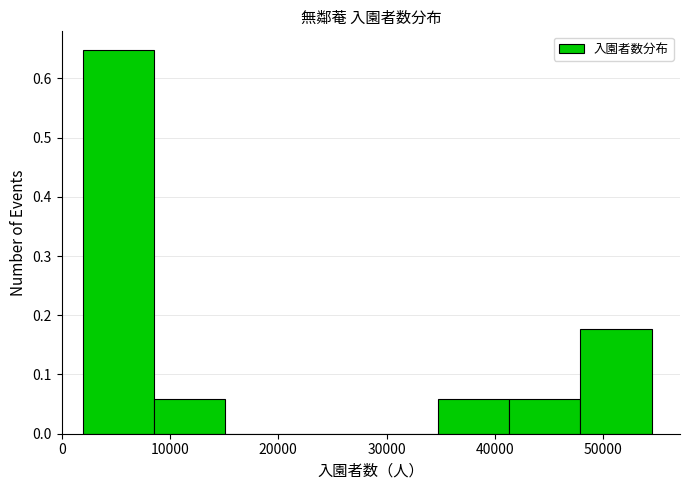

How tall is the bar that spans 41000 to 48000 on the x-axis? Neither the bar edges nor the heights are printed on the chart, so give them approximately, as read against the axes.

0.06